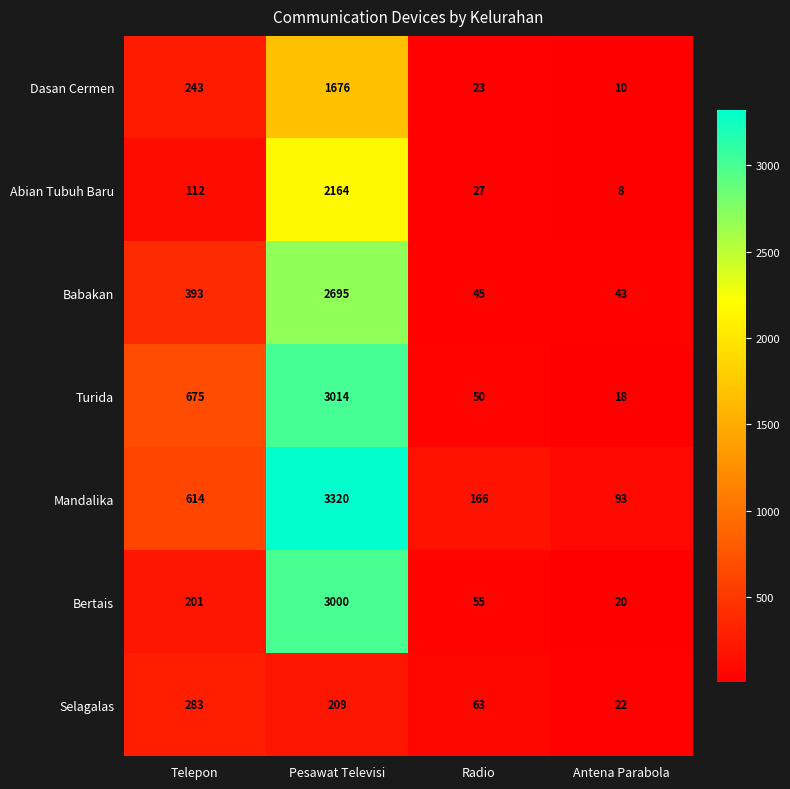

What is the difference between the Selagalas values at Radio and Pesawat Televisi?

146